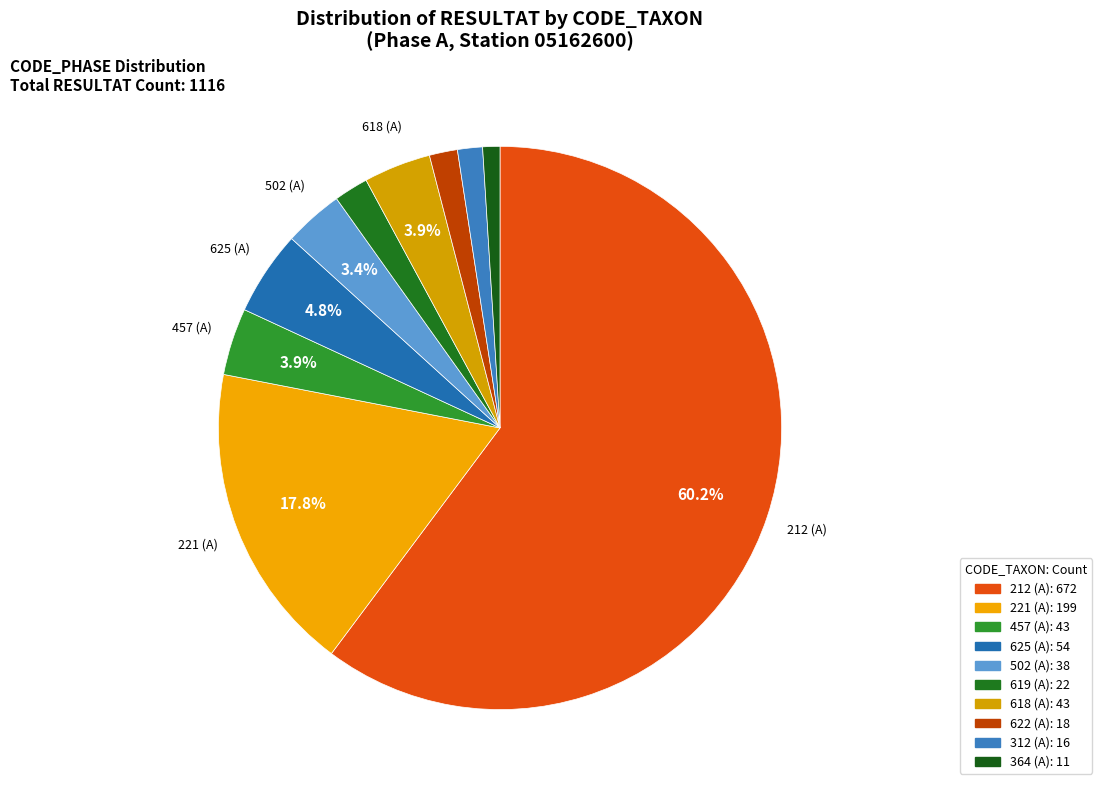

How many slices are in this pie chart?

10